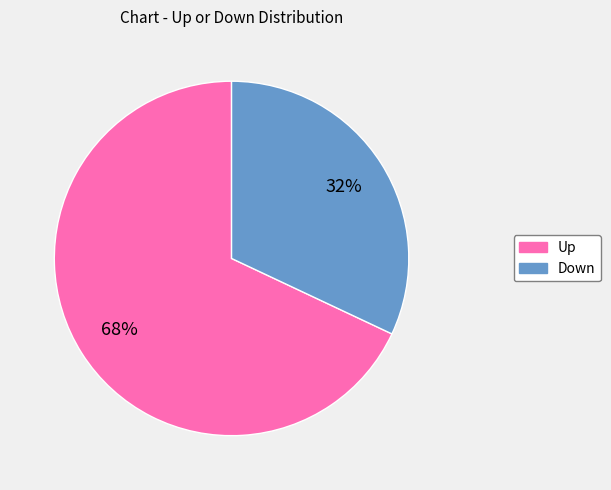

To the nearest percent, what is the average slice percentage?

50%